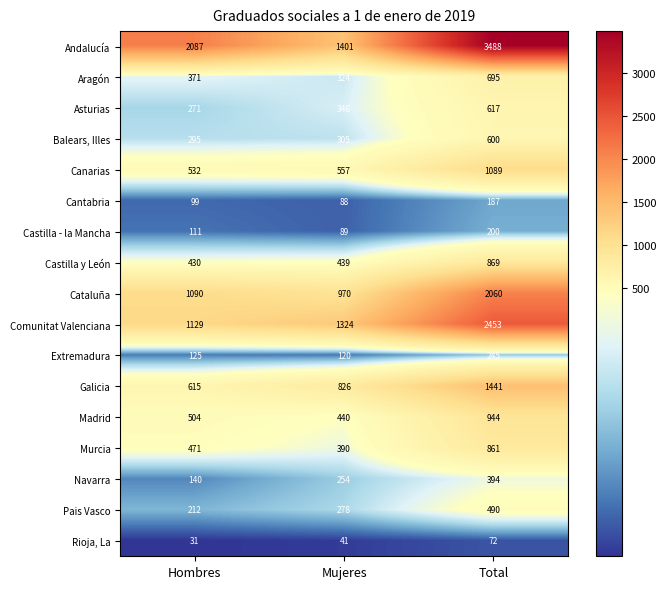

Count the Navarra values in the range 140 to 394.

3